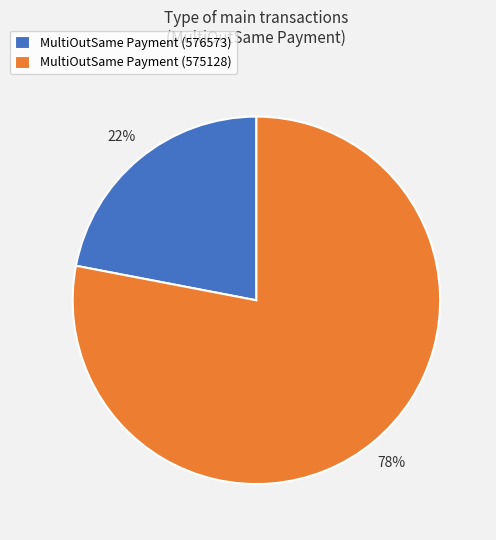

To the nearest percent, what is the average slice percentage?

50%